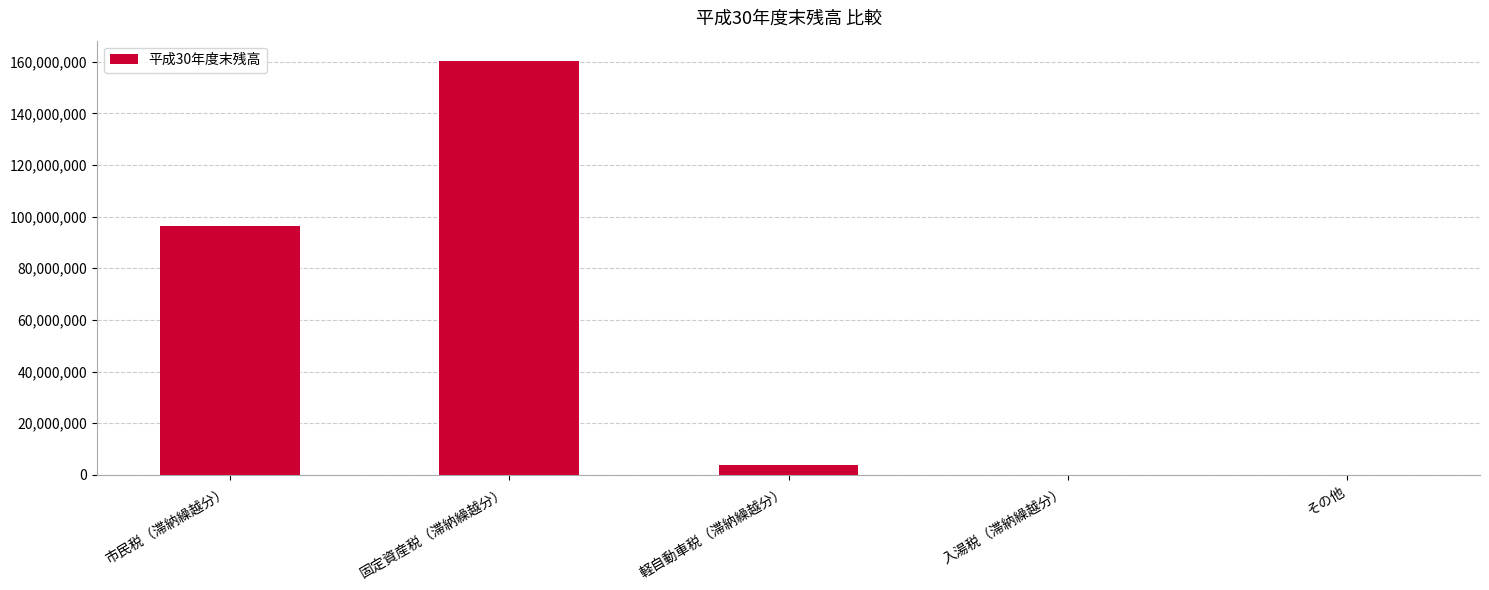

What is the sum of the values at 固定資産税（滞納繰越分） and 軽自動車税（滞納繰越分）?

164078494